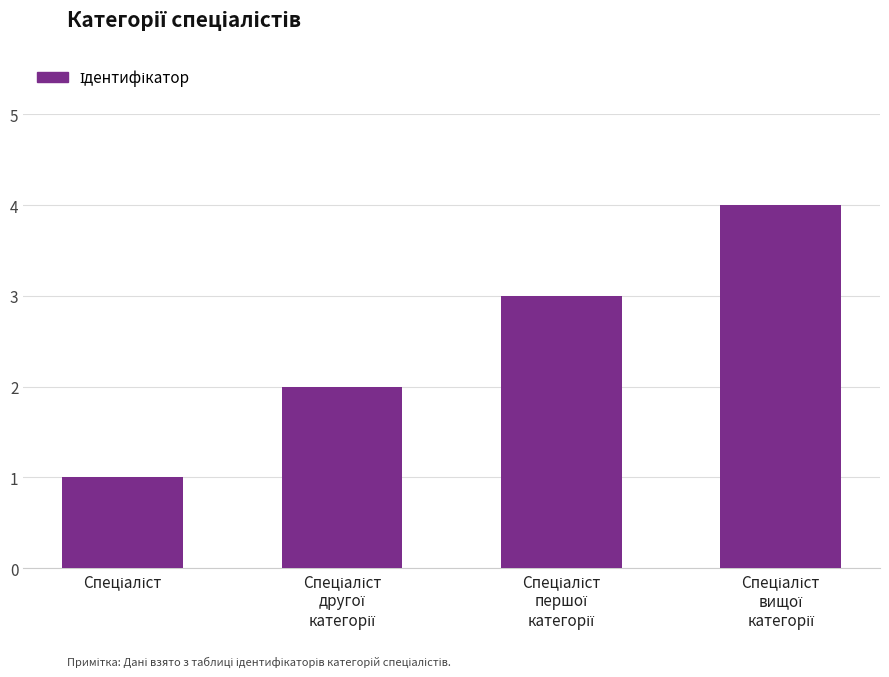

How many bars are there in total?

4